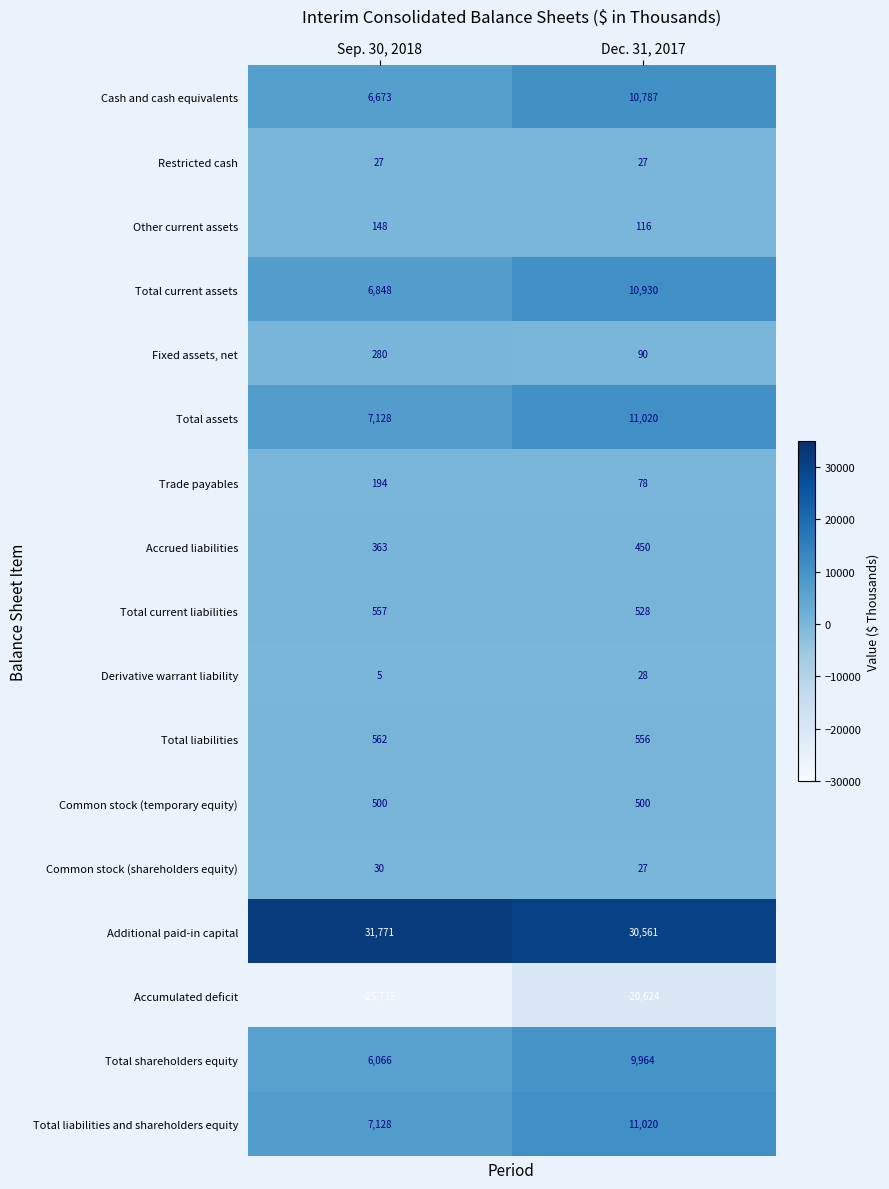

What is the average value of the Trade payables series?

136